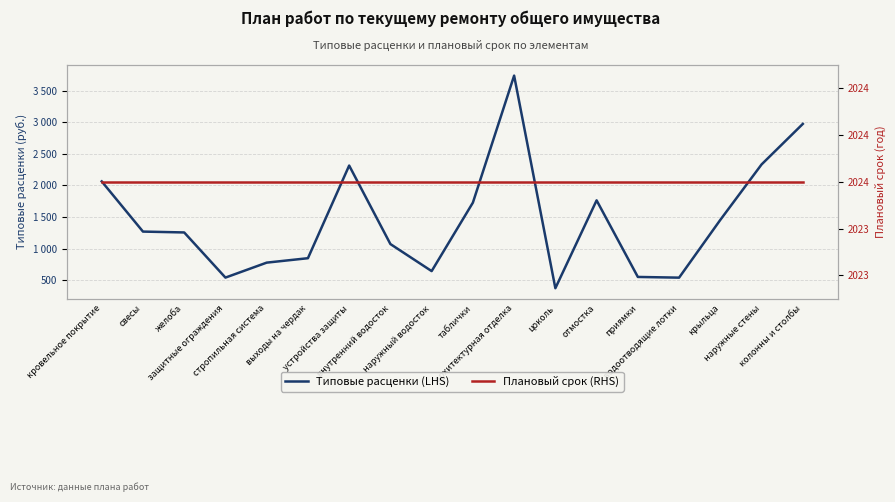

The Плановый срок (RHS) series shows 619.2 at таблички. True or false?

False